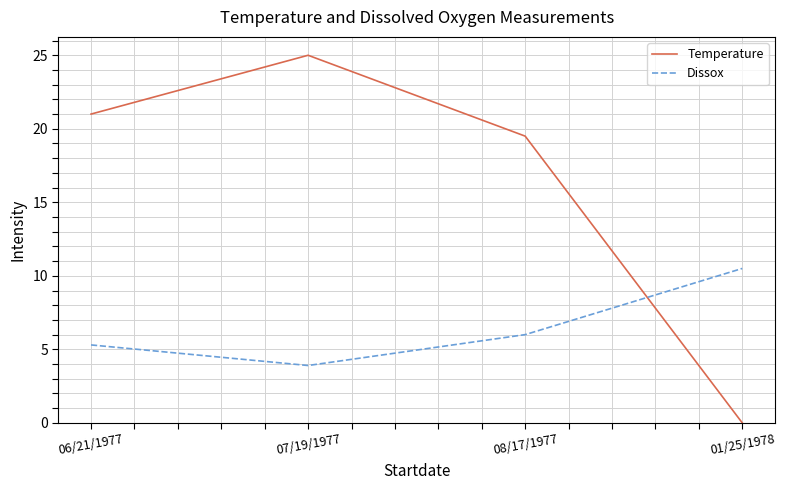

At which label is Dissox closest to 7?

08/17/1977